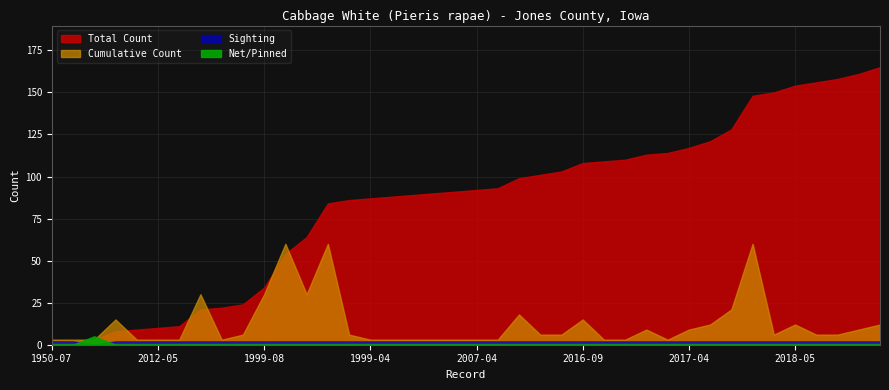

Does the chart display data point markers on the line(s)?

No